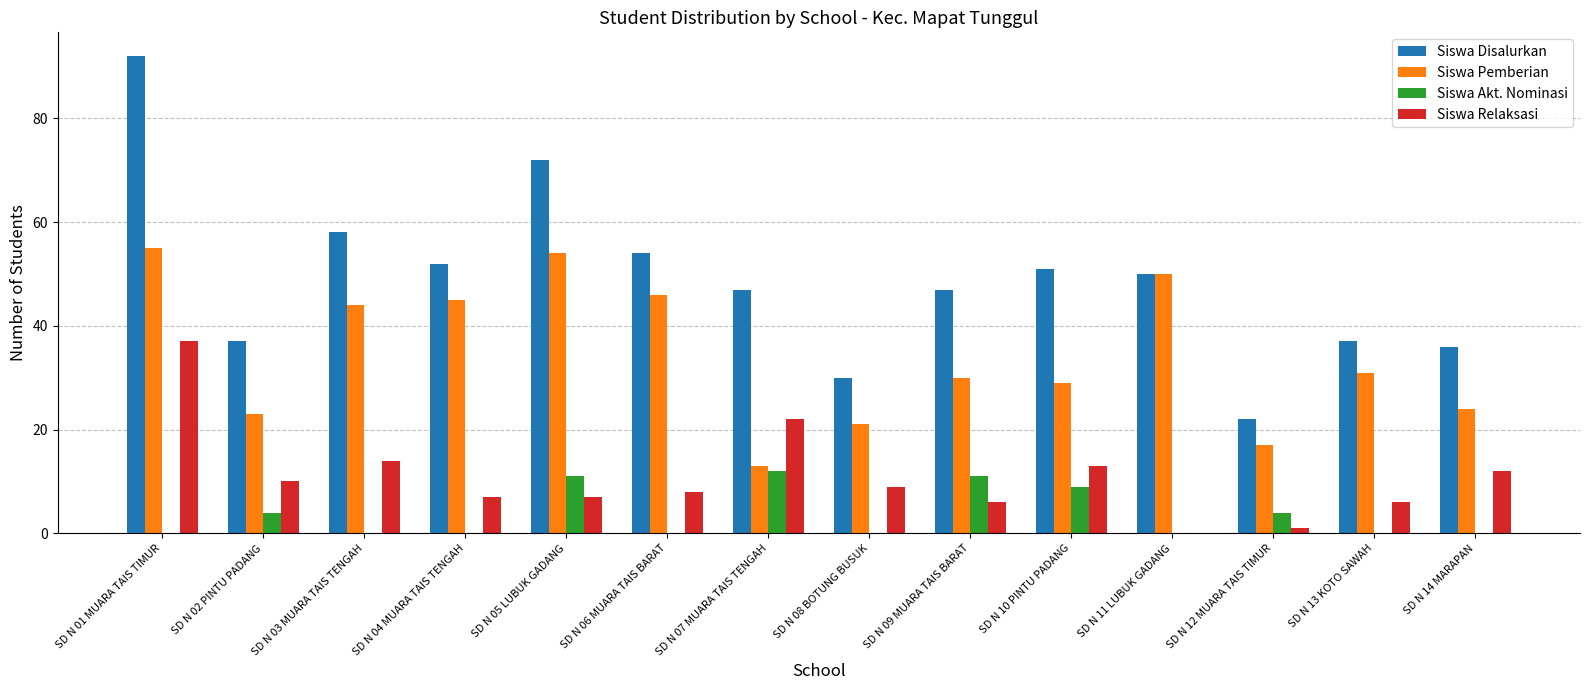

Which series has the widest spread of values?

Siswa Disalurkan